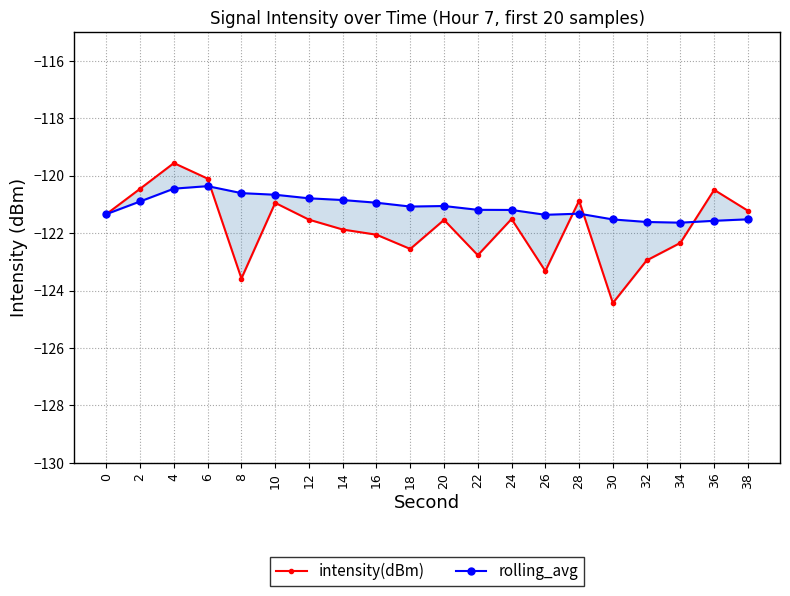

What is the highest value of the intensity(dBm) series?

-119.6